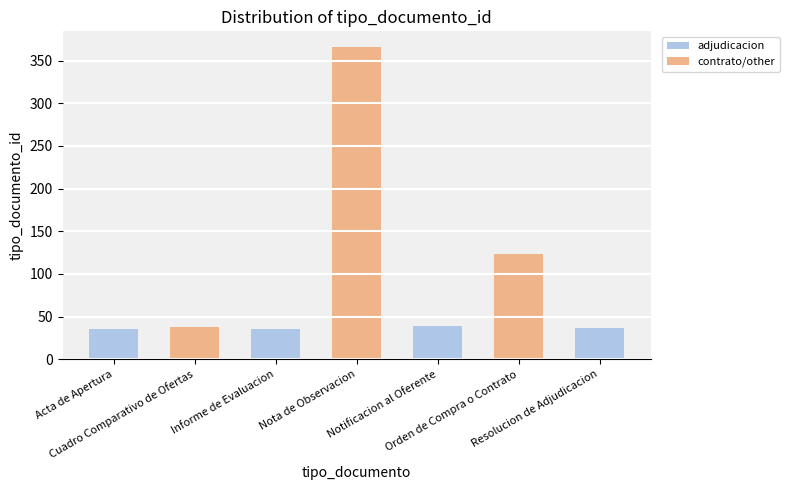

Count the number of categories in the chart.

7